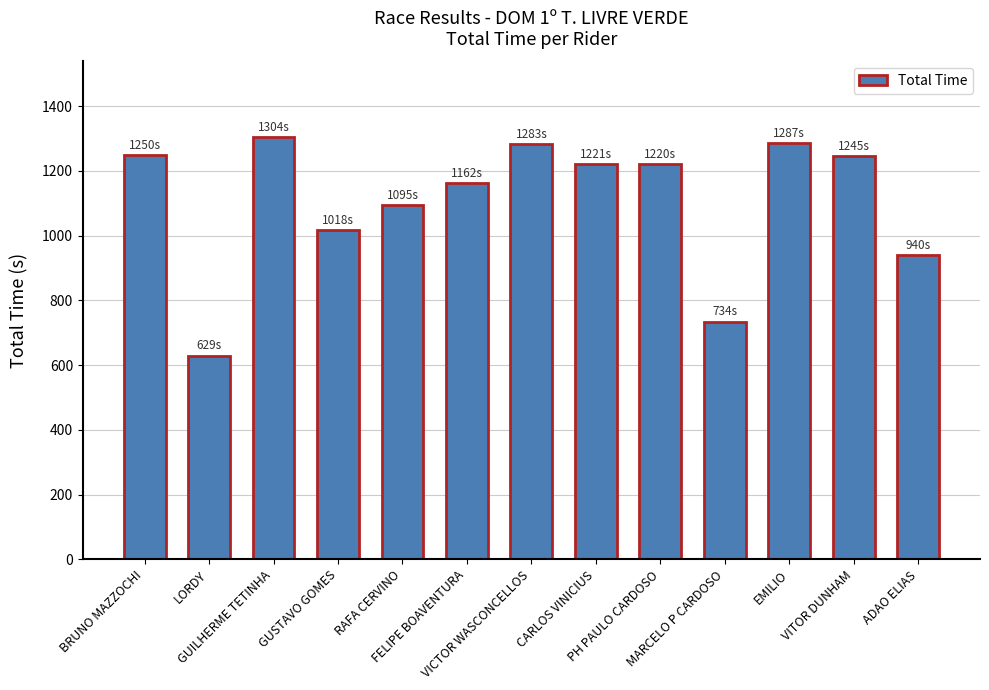

What is the maximum value shown in the chart?

1303.6